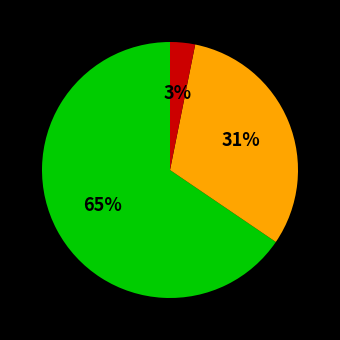

Count the number of slices in the pie.

3